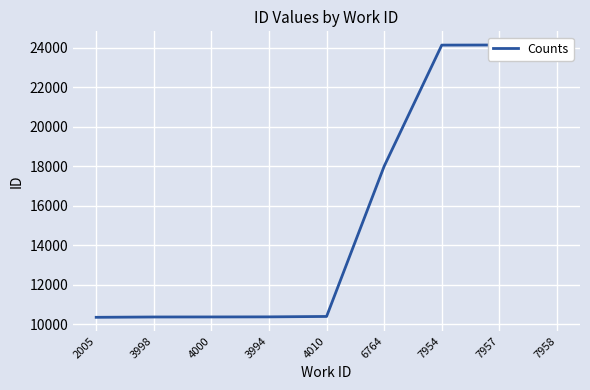

Rank the categories by value from highest to lowest.

7958, 7957, 7954, 6764, 4010, 3994, 4000, 3998, 2005